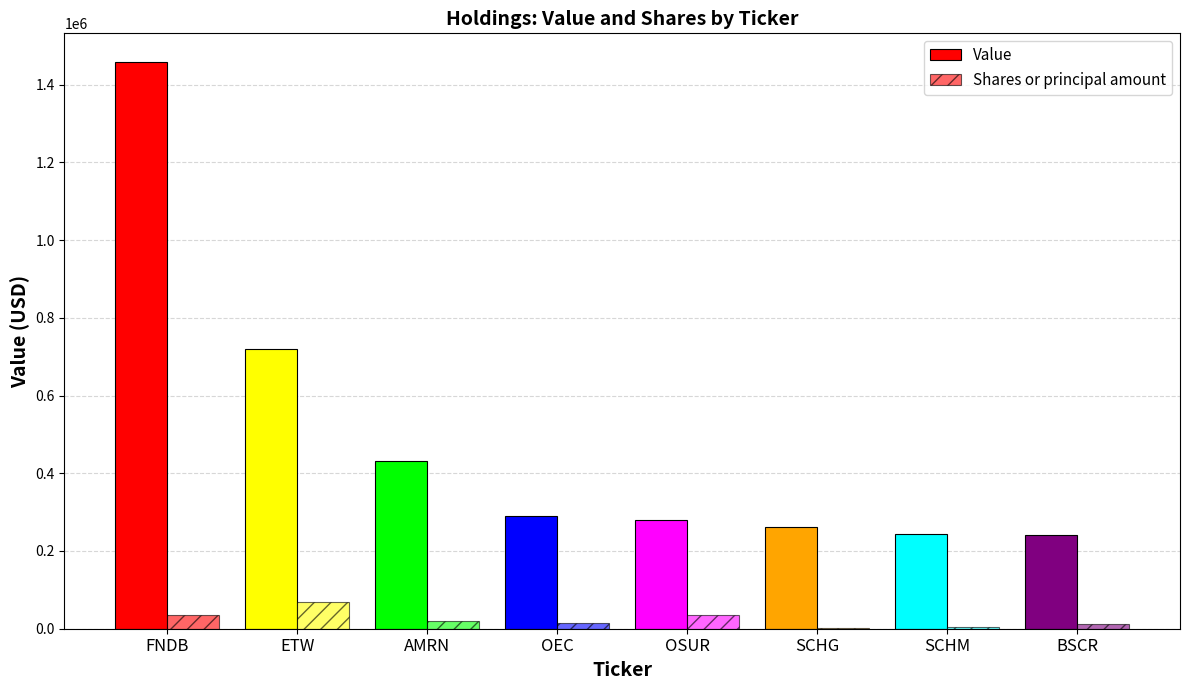

Are the bars grouped side by side (vs. stacked)?

Yes